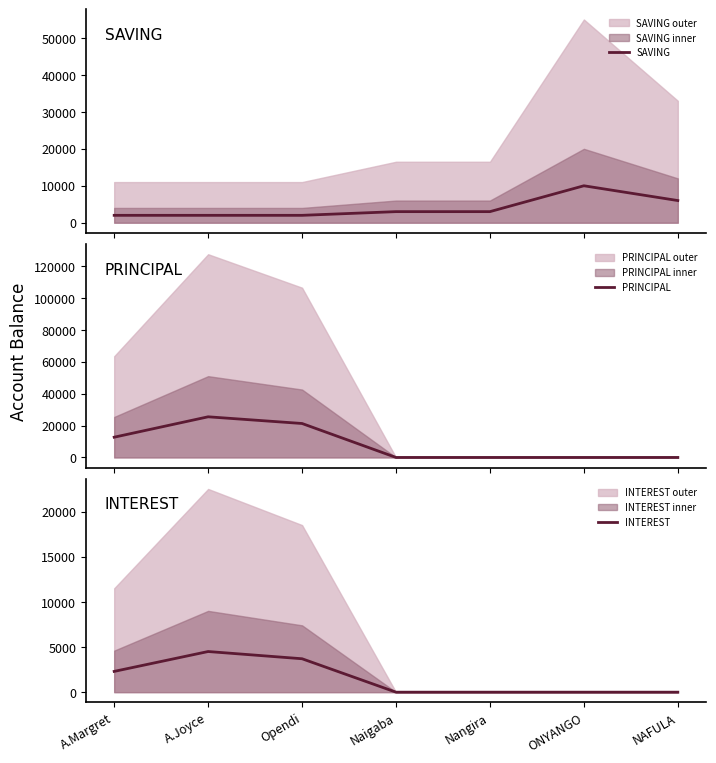

Reading left to right, list all the values displayed in this chart.

SAVING: 2000	2000	2000	3000	3000	10000	6000
PRINCIPAL: 12700	25500	21300	0	0	0	0
INTEREST: 2300	4500	3700	0	0	0	0